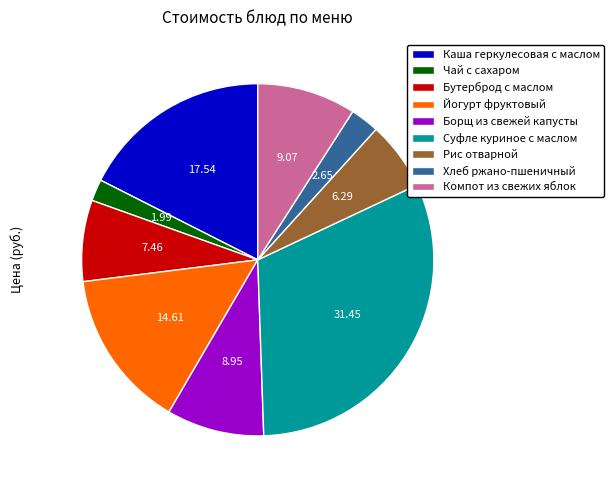

Between Йогурт фруктовый and Чай с сахаром, which is larger?

Йогурт фруктовый